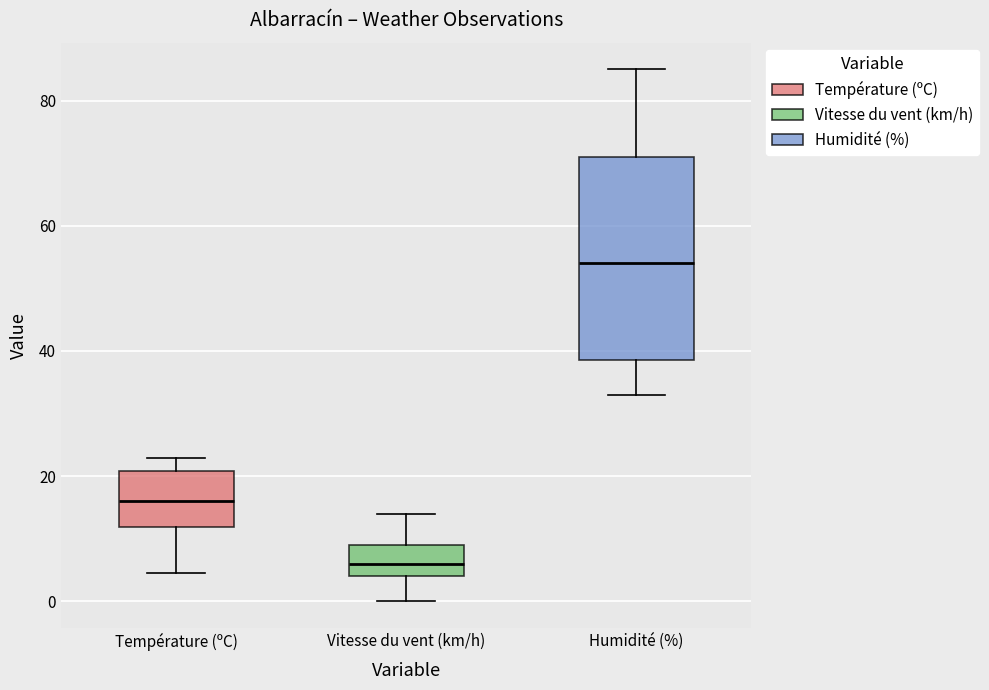

Reading left to right, read every box against the y-axis: the position of its median line, the range the box covers, and the ends of its whiskers. The values are not printed on the chart, so give them approximately, as read against the axis.

Température (ºC): median 16, box 12 to 20, whiskers 4 to 22
Vitesse du vent (km/h): median 6, box 4 to 10, whiskers 0 to 14
Humidité (%): median 54, box 38 to 72, whiskers 34 to 86